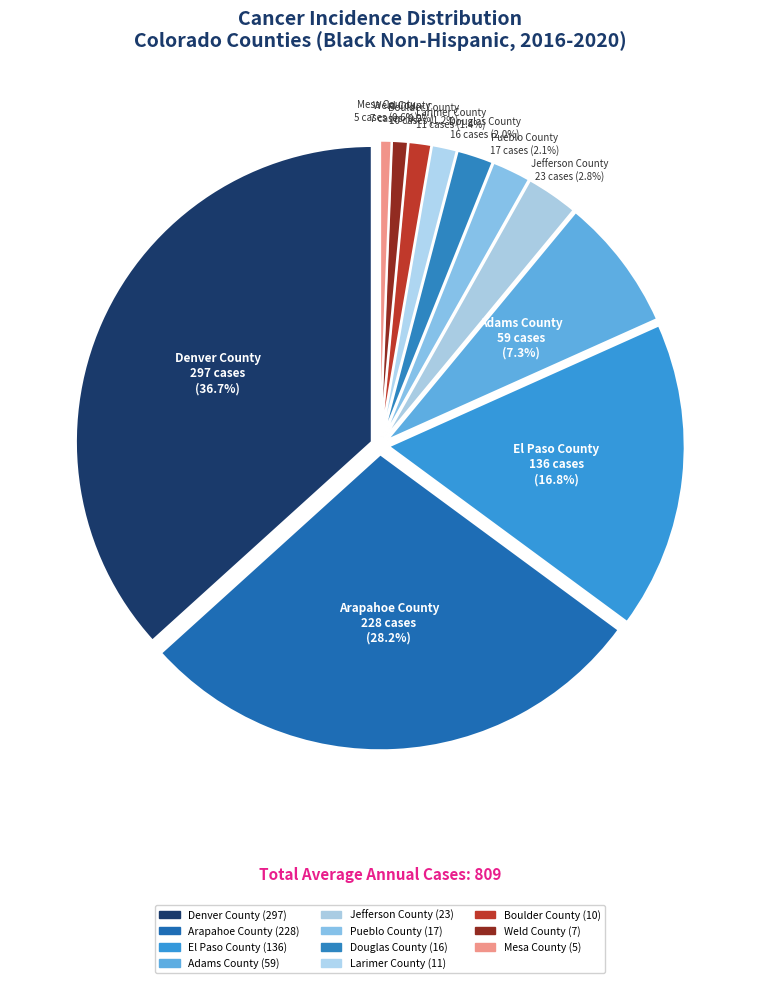

Approximately how many times larger is the value at Boulder County compared to Adams County?

0.2